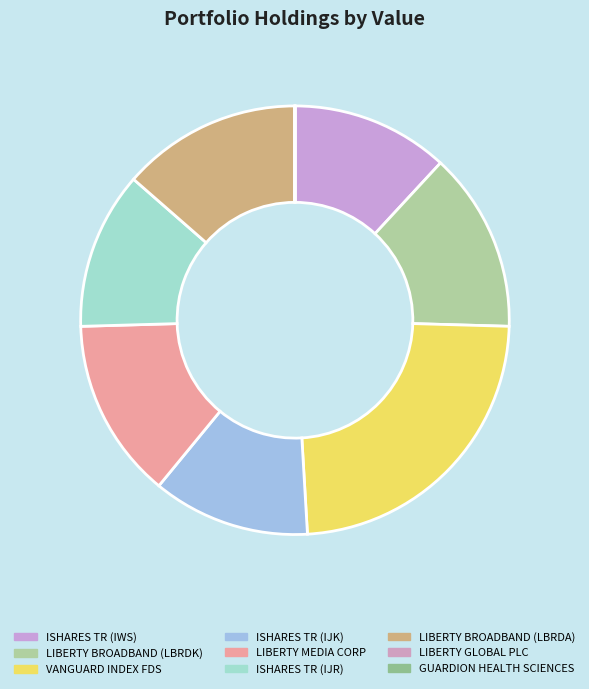

The LIBERTY BROADBAND (LBRDK) slice represents 14% of the pie. True or false?

True